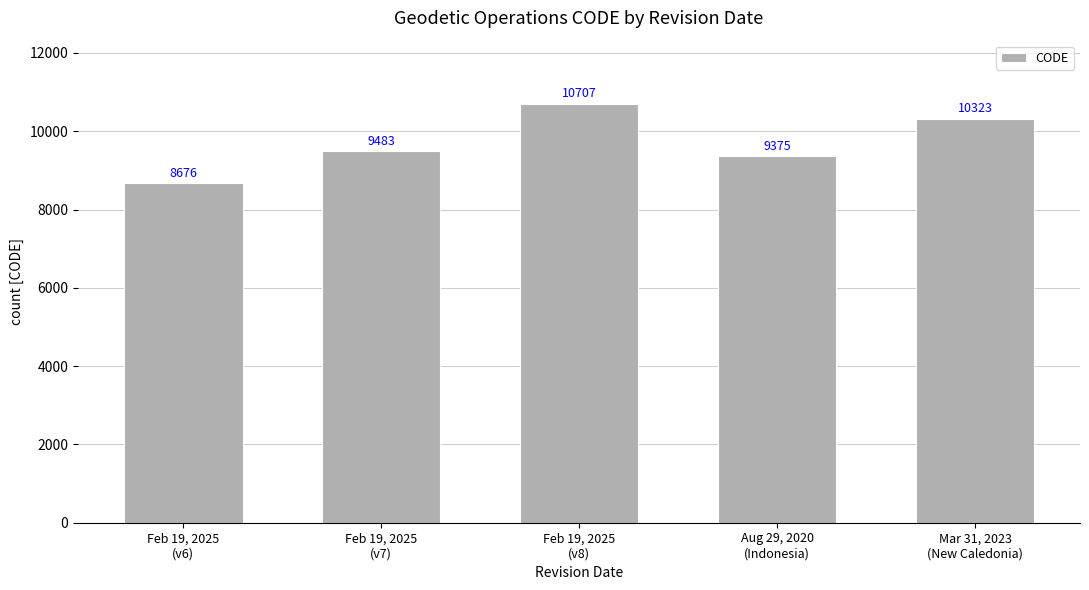

What is the difference between the values at Feb 19, 2025
(v6) and Mar 31, 2023
(New Caledonia)?

1647